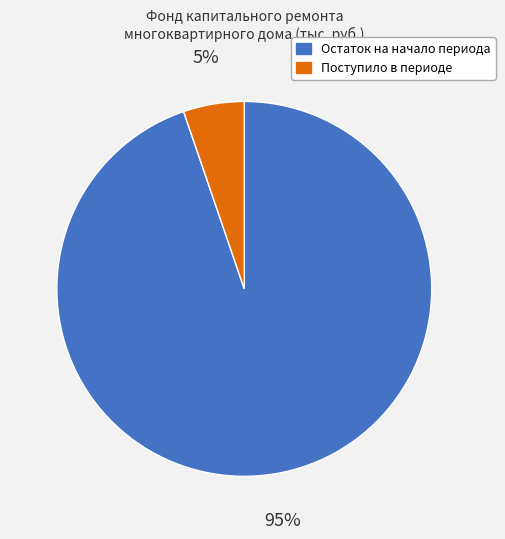

Is there a majority slice in this chart?

Yes